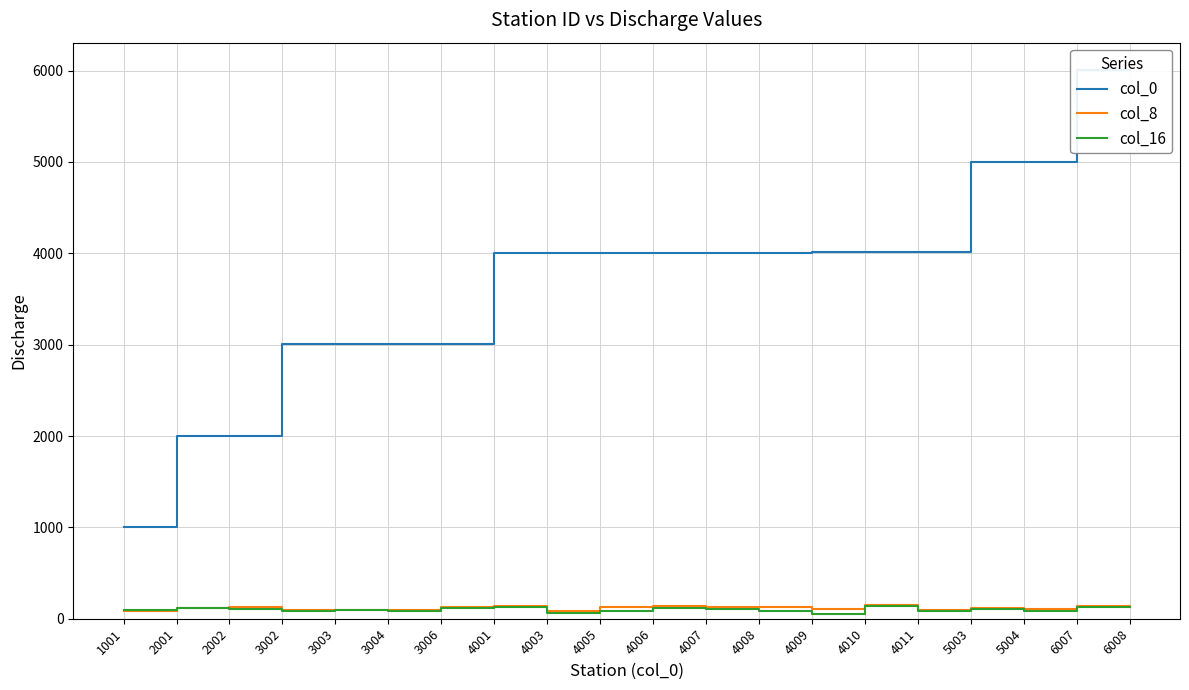

At how many categories does at least one series exceed 4650?

4